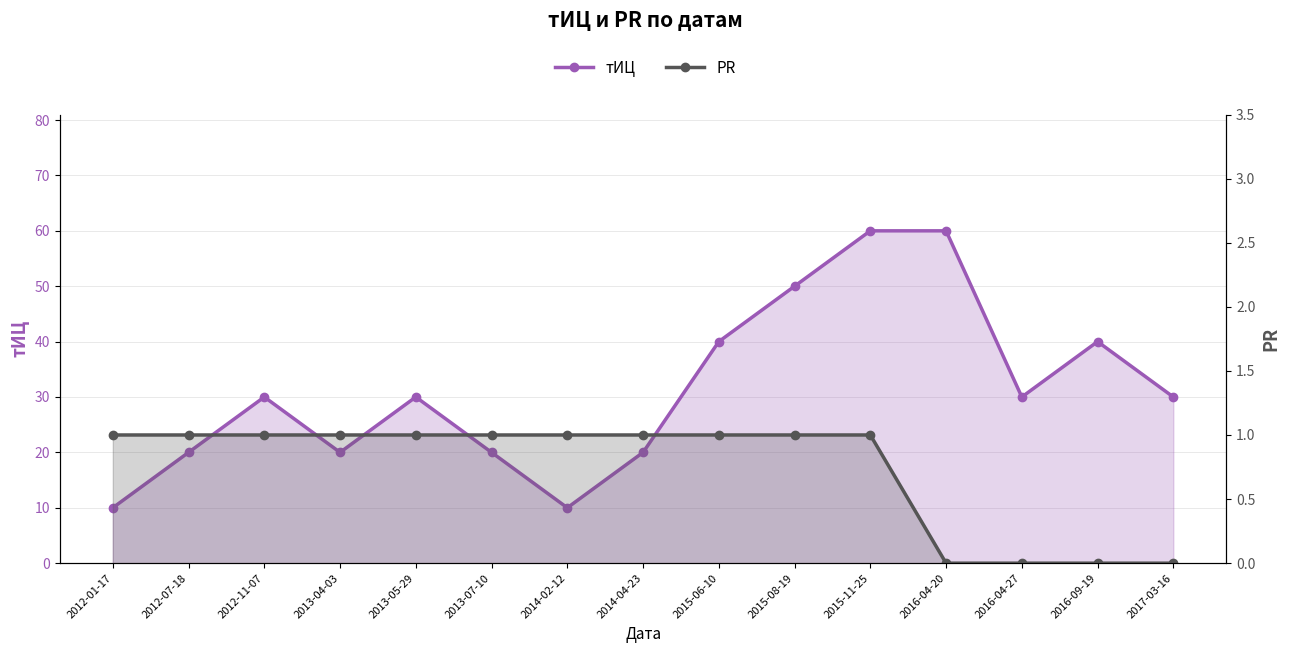

True or false: PR has more than 2 points higher than both neighbors.

False